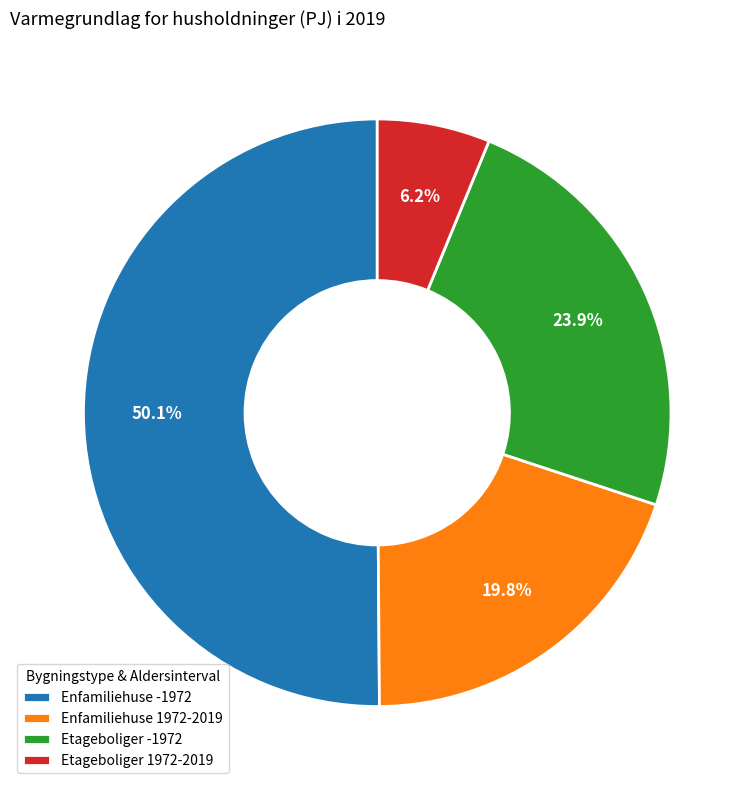

Which has a higher value, Etageboliger -1972 or Etageboliger 1972-2019?

Etageboliger -1972